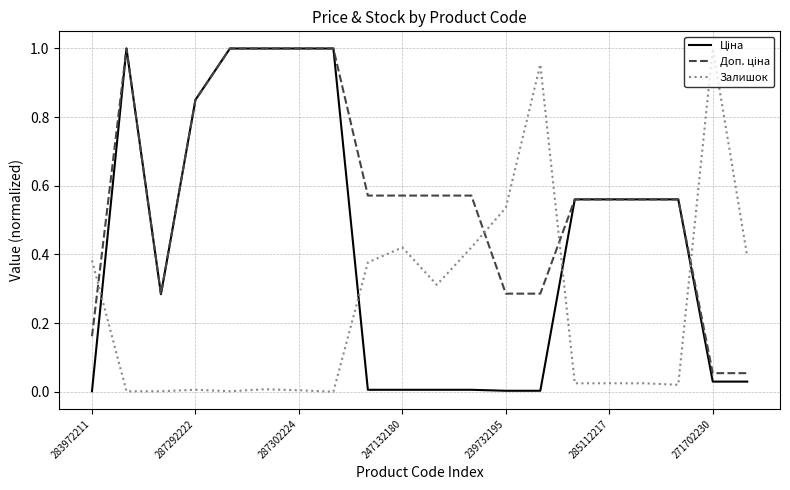

Is this an area chart (filled region under the line)?

No